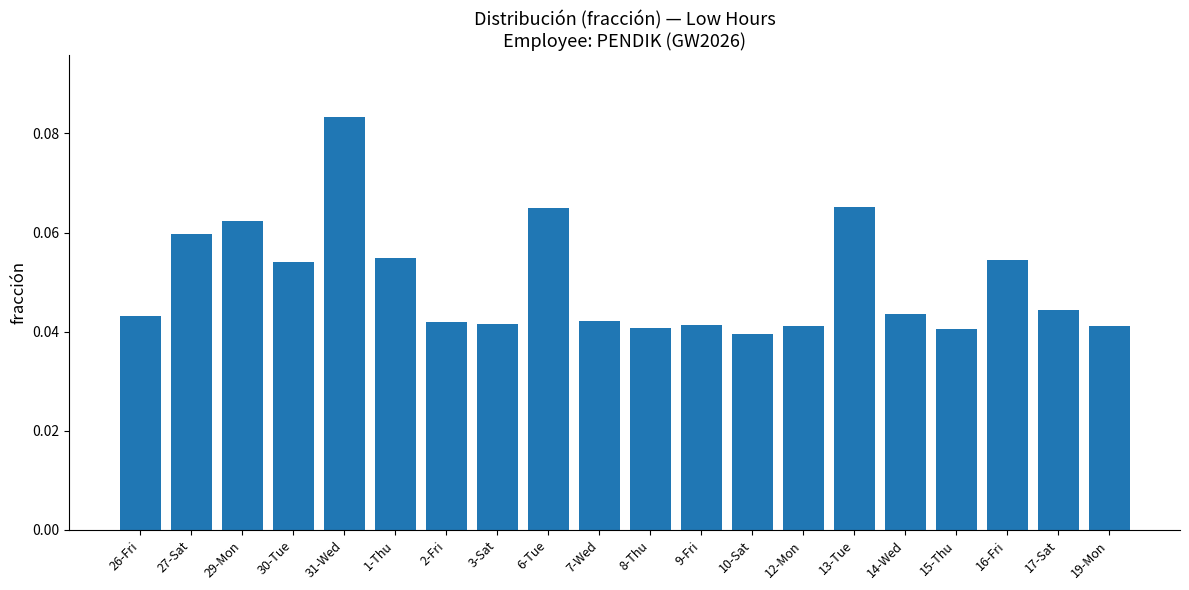

What is the label of the 13th bar from the left?

10-Sat